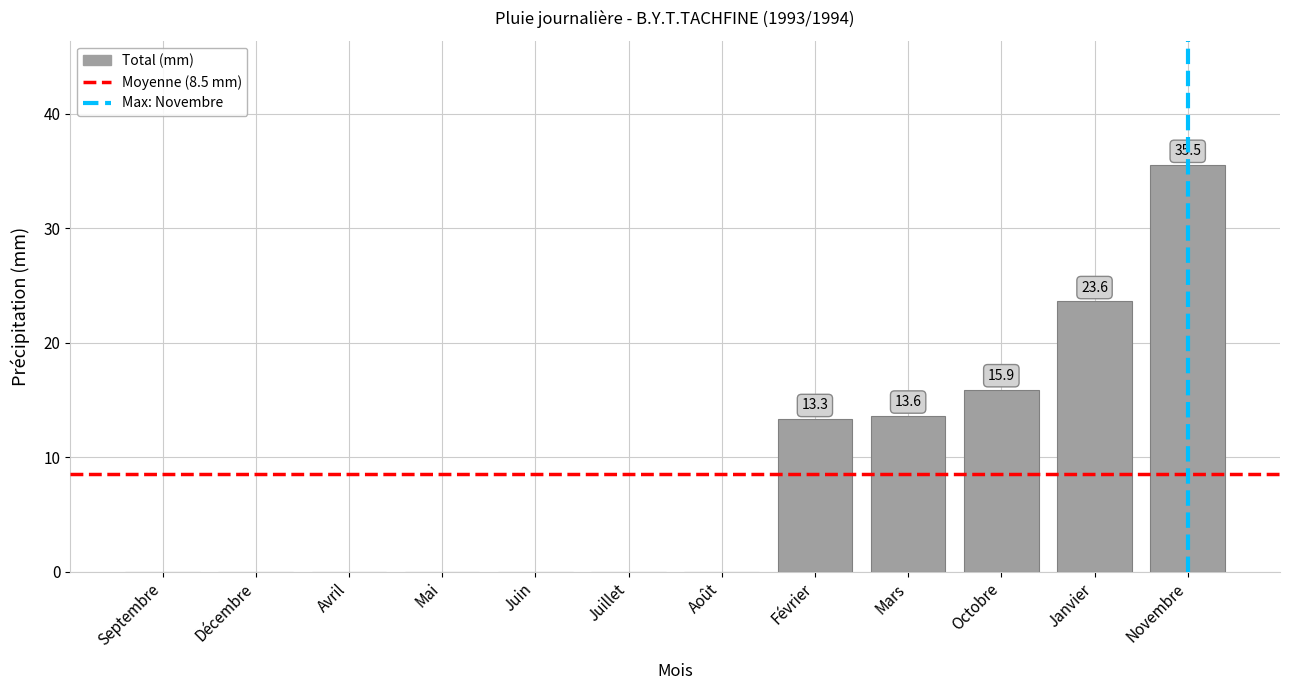

The value at Juin is 0.0. True or false?

True